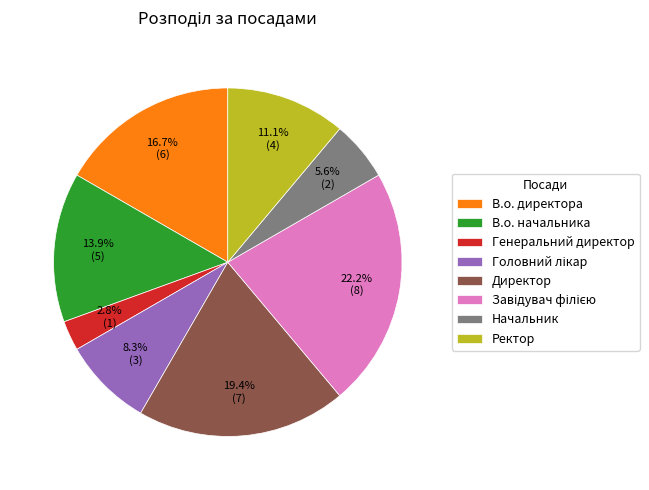

Does any single category account for the majority?

No